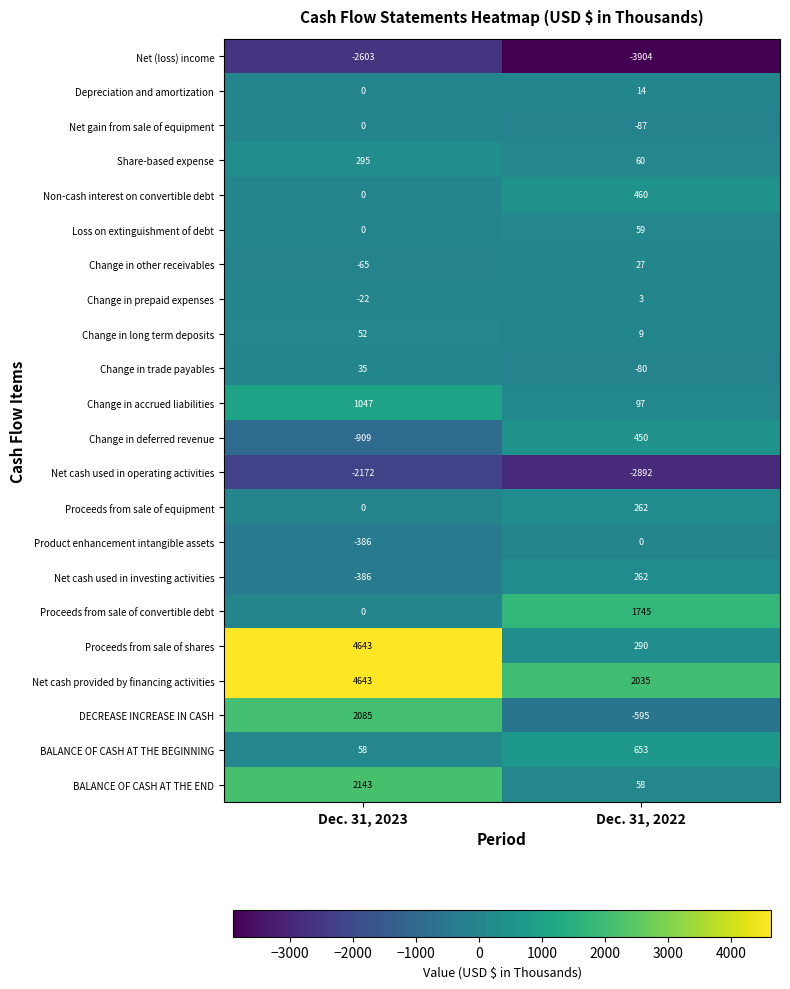

What is the sum of the Change in deferred revenue values at Dec. 31, 2023 and Dec. 31, 2022?

-459